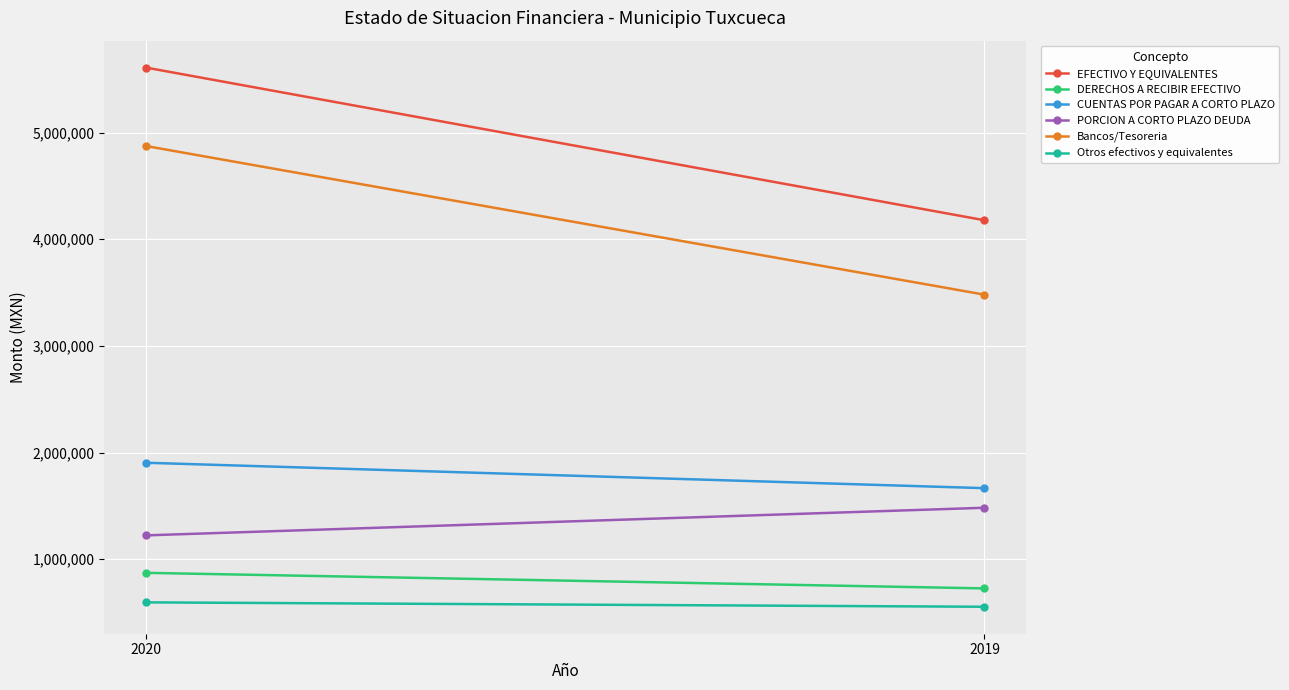

Where is PORCION A CORTO PLAZO DEUDA nearest to the value 1352697?

2020